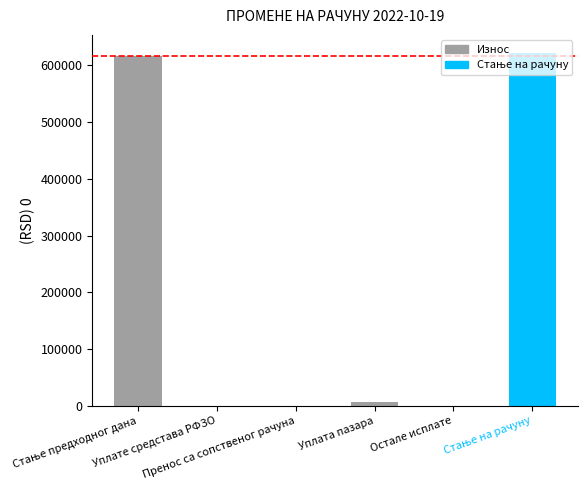

What is the maximum value shown in the chart?

622590.7